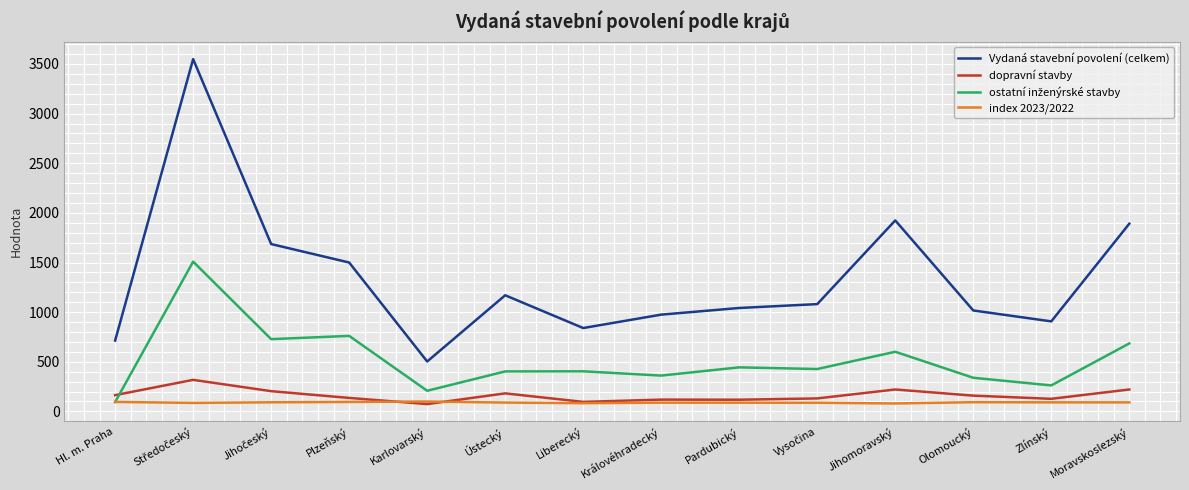

How many series are shown in this chart?

4